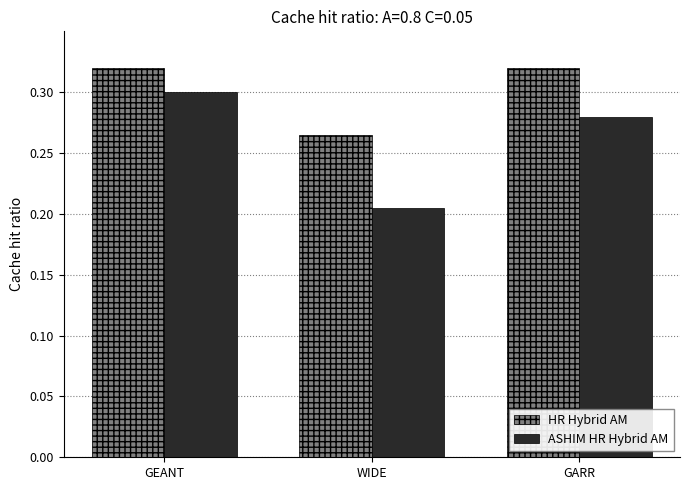

Between GEANT and WIDE, which series saw the biggest shift?

ASHIM HR Hybrid AM